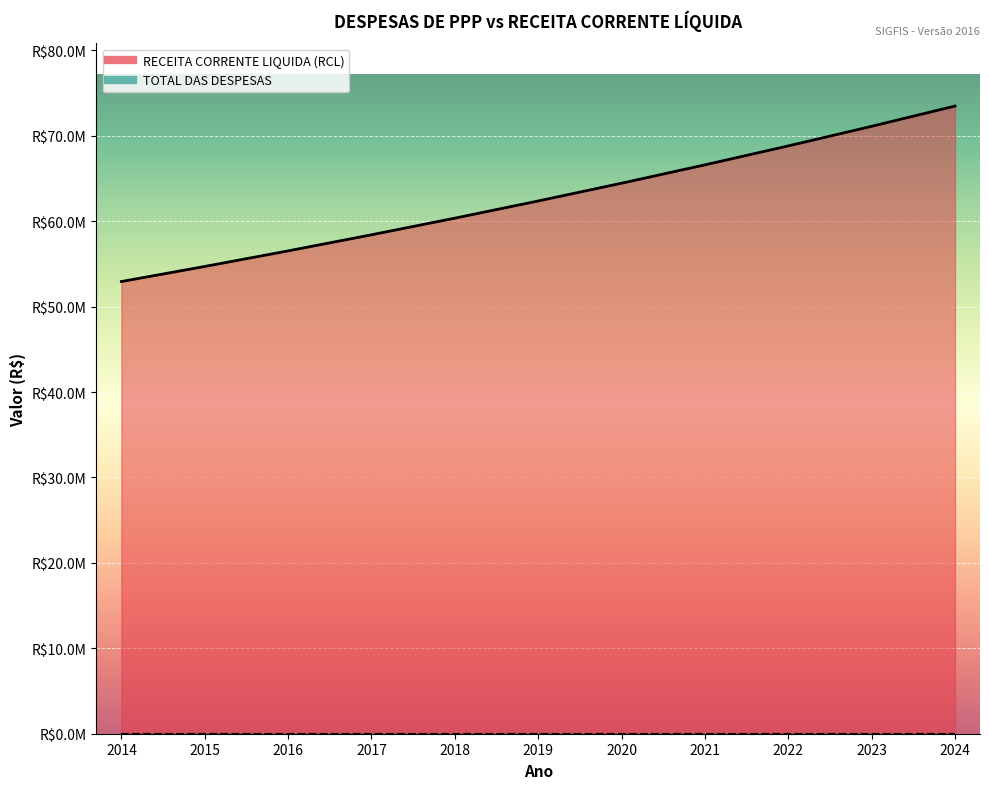

Approximately how many times larger is the value at 2018 compared to 2021?

0.9